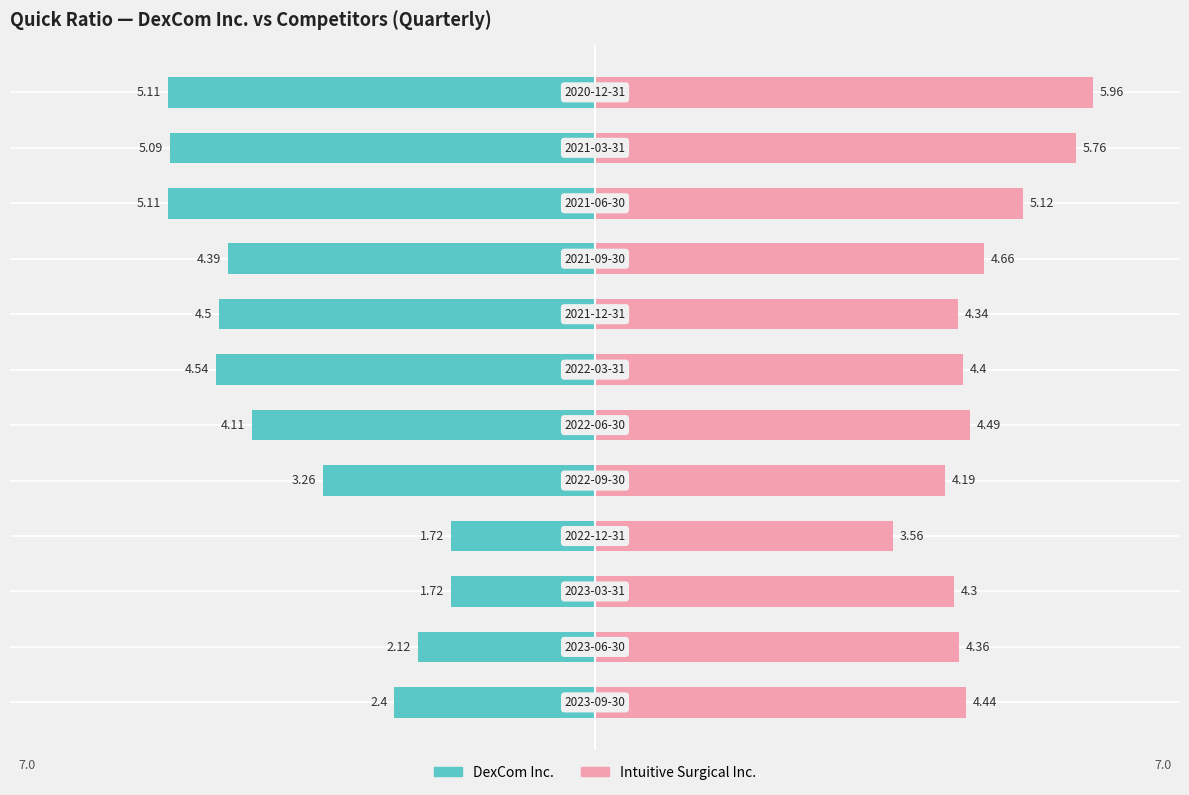

At −6, list the series in order from largest to smallest.

Intuitive Surgical Inc., DexCom Inc.